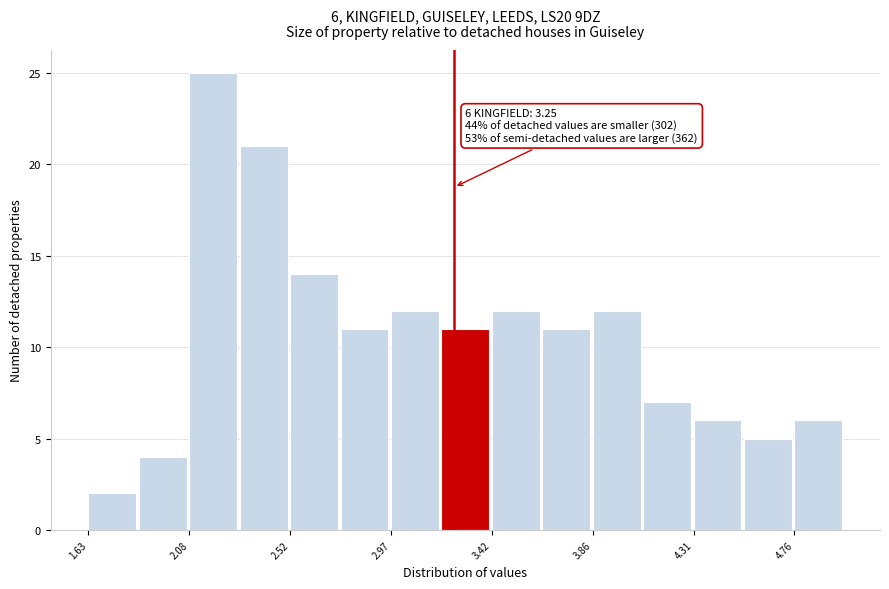

Over which range of the x-axis is the bar tallest?

2.10 to 2.30